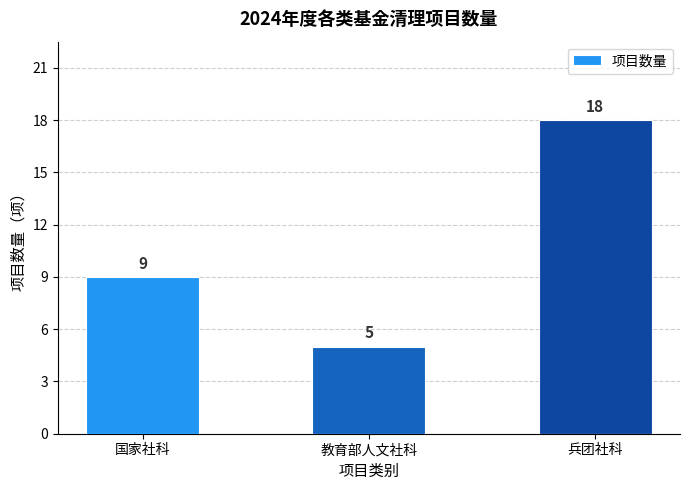

Is it true that the value at 教育部人文社科 is 5?

True